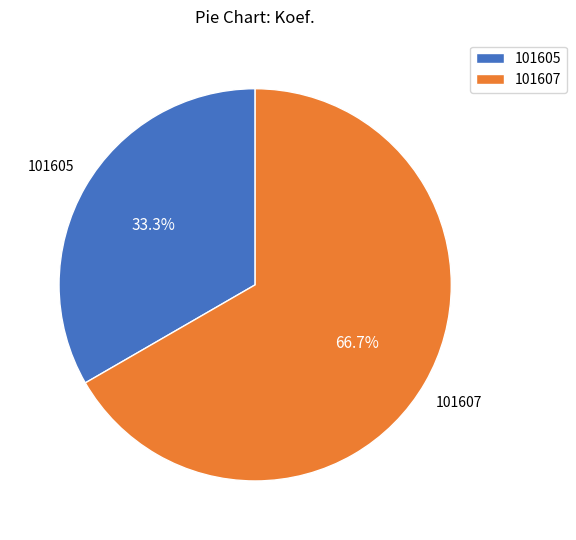

To the nearest percent, what is the difference between the largest and smallest slice percentages?

33%